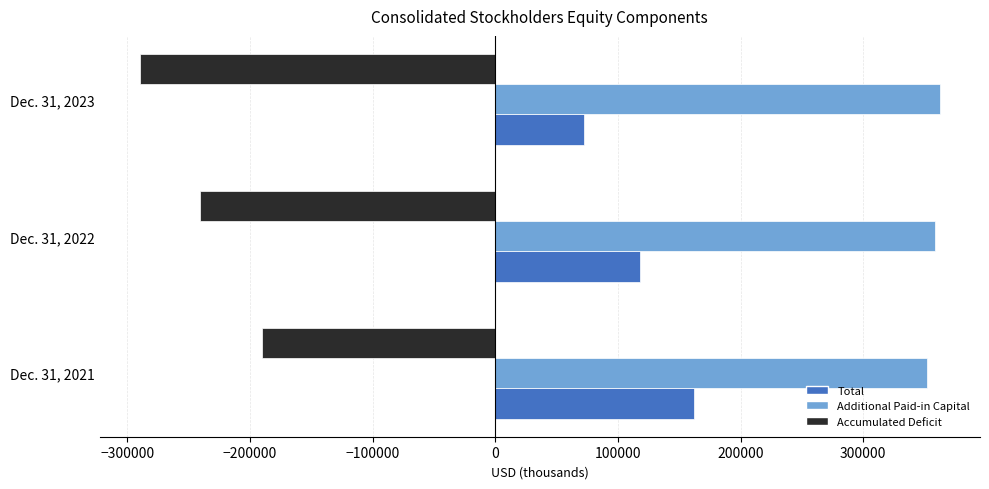

What is the average value of the Total series?

117402